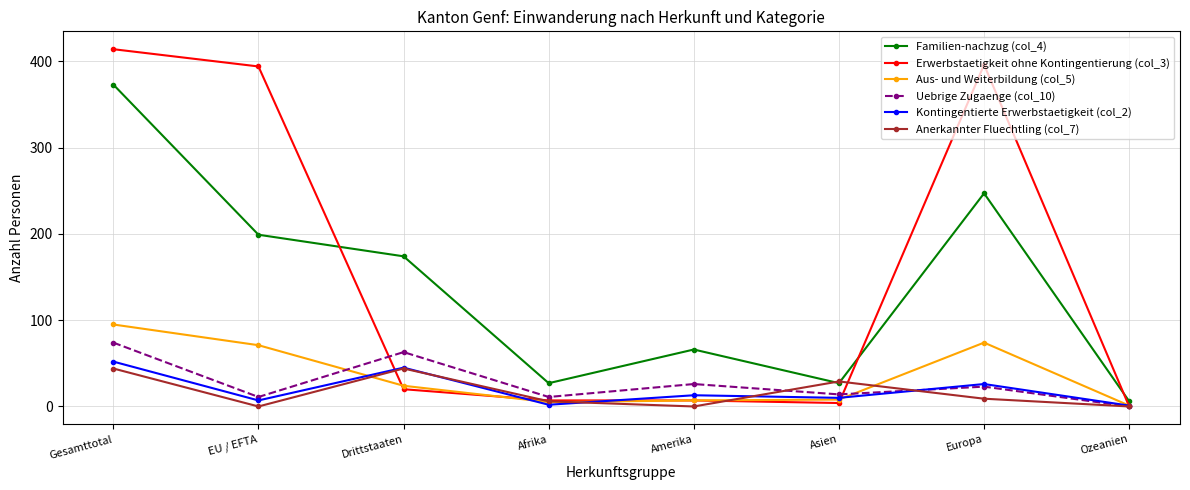

What is the label of the 5th point from the left?

Amerika